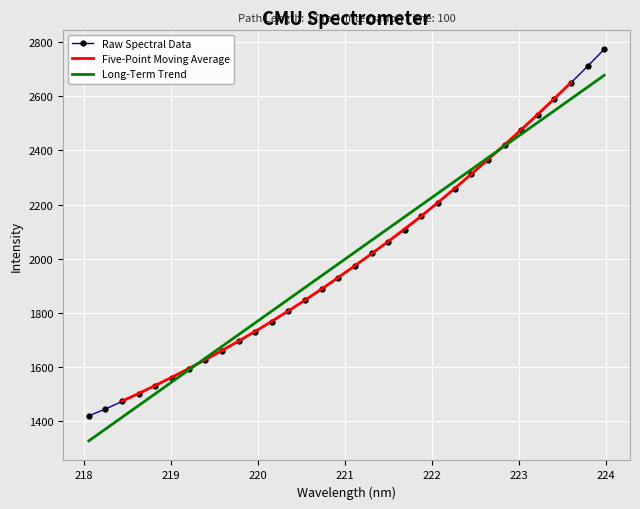

Which has a higher value, 219.2067 or 218.8244?

219.2067